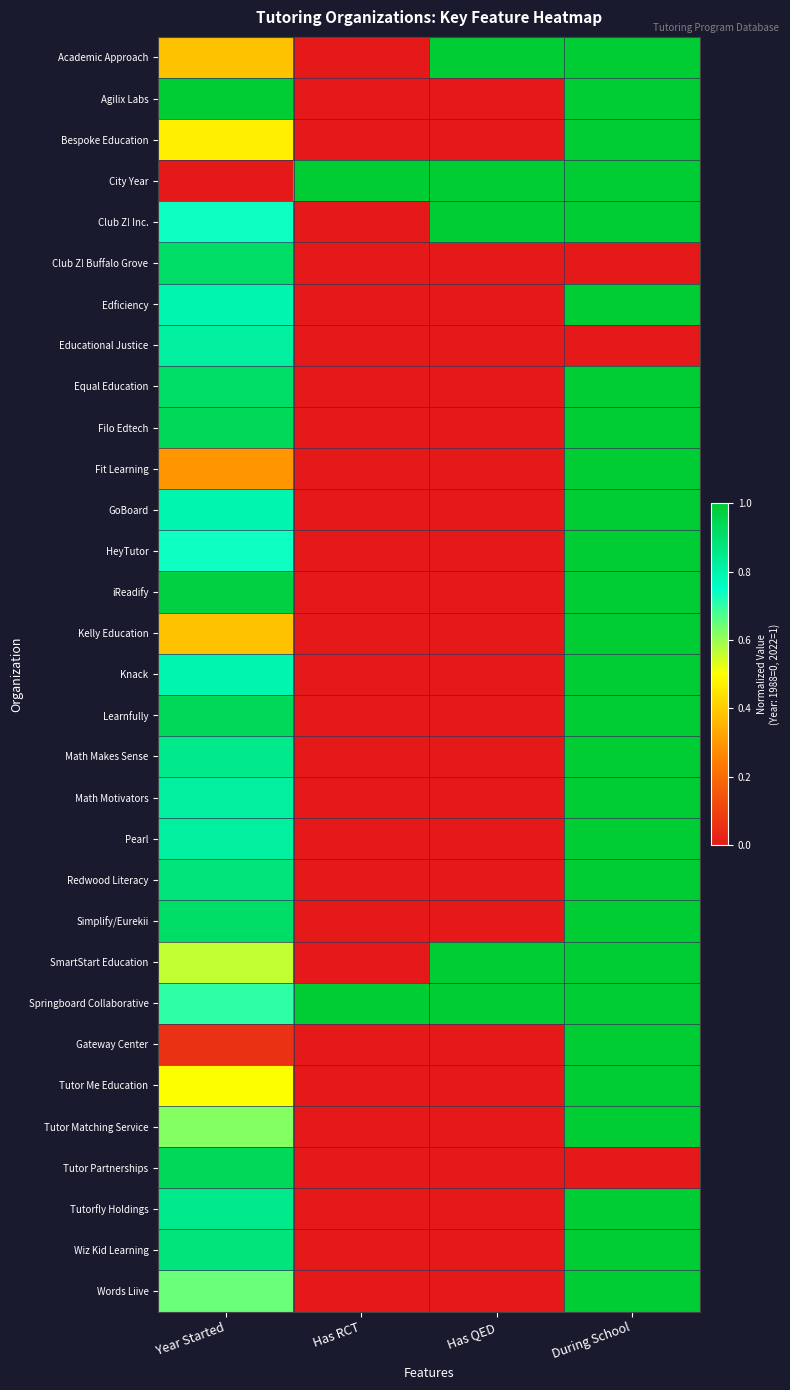

What is the maximum value shown in the chart?

1.0